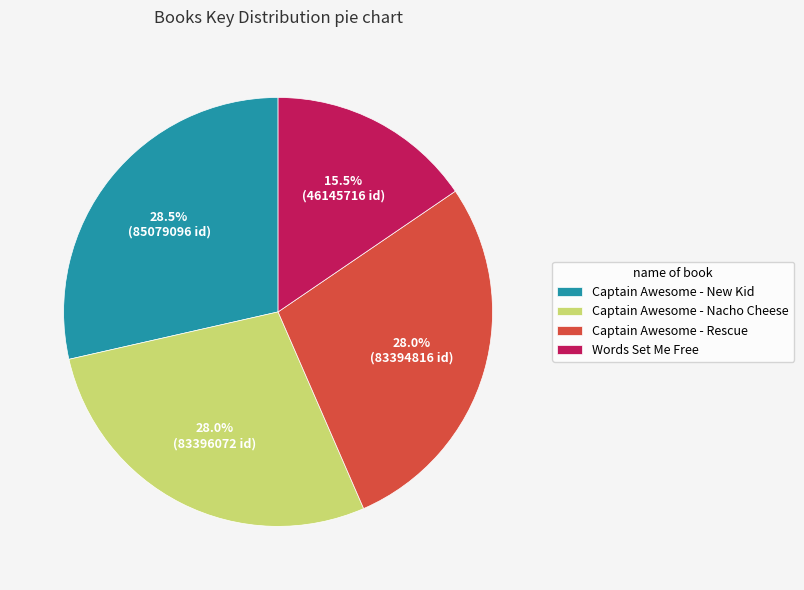

Approximately how many times larger is the value at Captain Awesome - New Kid compared to Words Set Me Free?

1.8